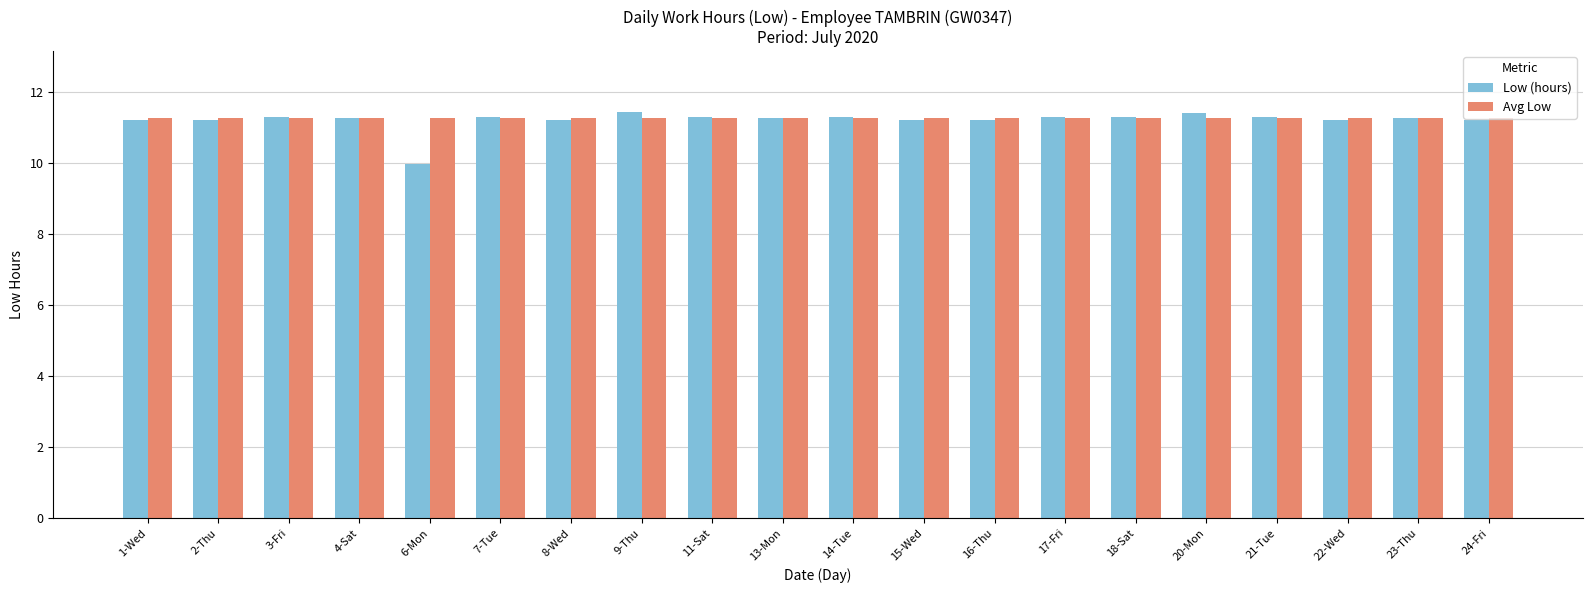

Count the number of data series in this chart.

2